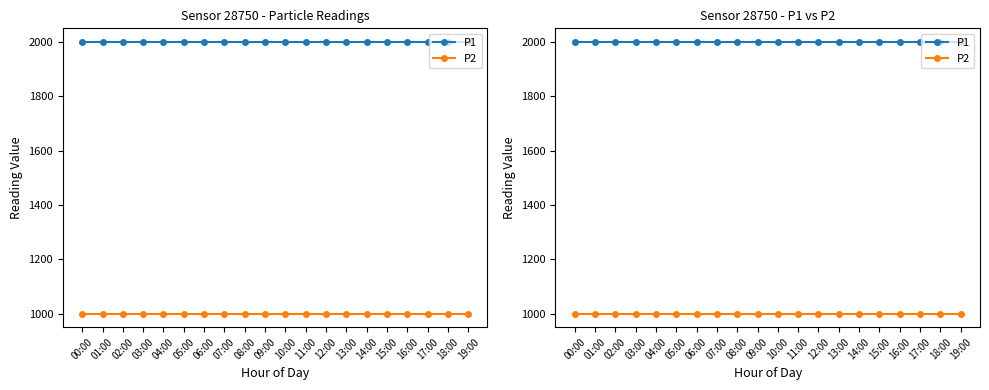

True or false: P2 and P1 intersect in this chart.

False